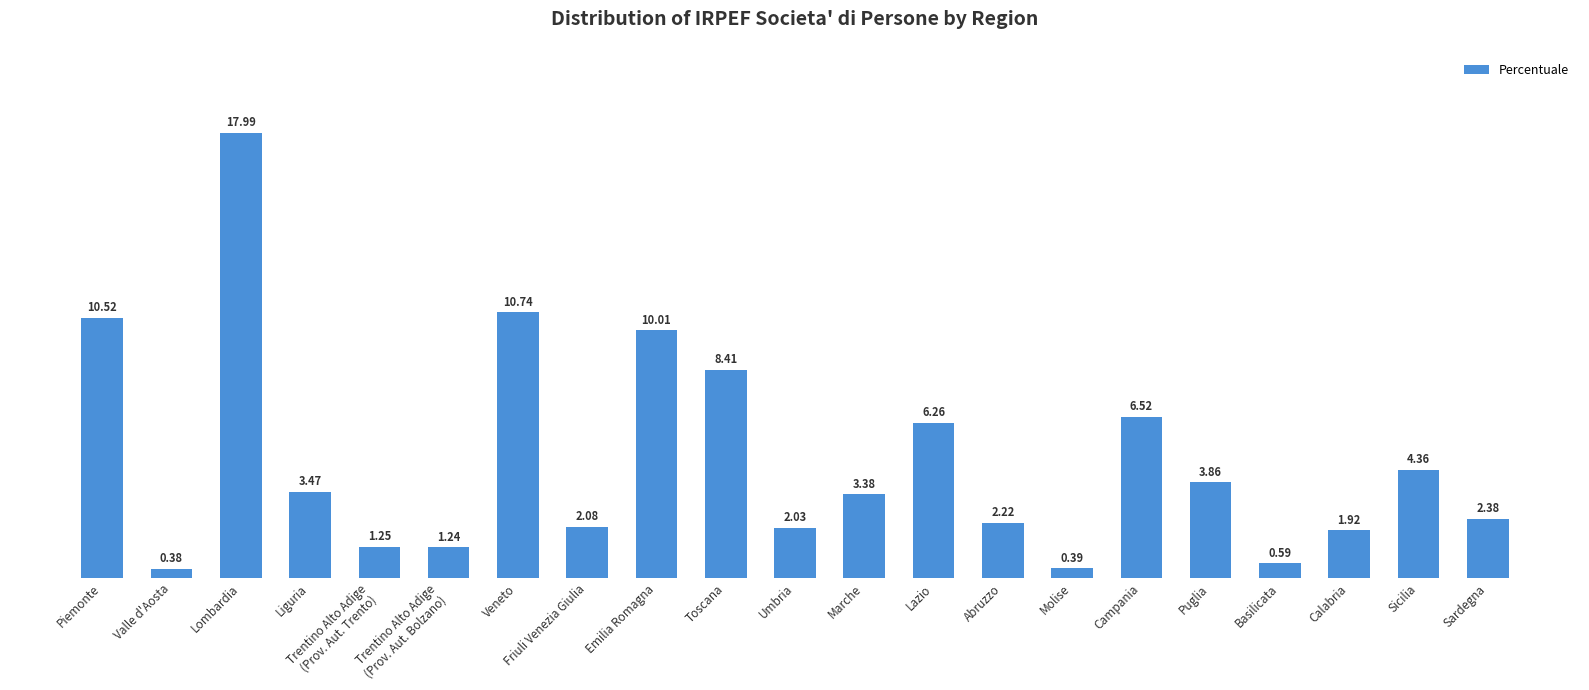

Rank the categories by value from highest to lowest.

Lombardia, Veneto, Piemonte, Emilia Romagna, Toscana, Campania, Lazio, Sicilia, Puglia, Liguria, Marche, Sardegna, Abruzzo, Friuli Venezia Giulia, Umbria, Calabria, Trentino Alto Adige
(Prov. Aut. Trento), Trentino Alto Adige
(Prov. Aut. Bolzano), Basilicata, Molise, Valle d'Aosta